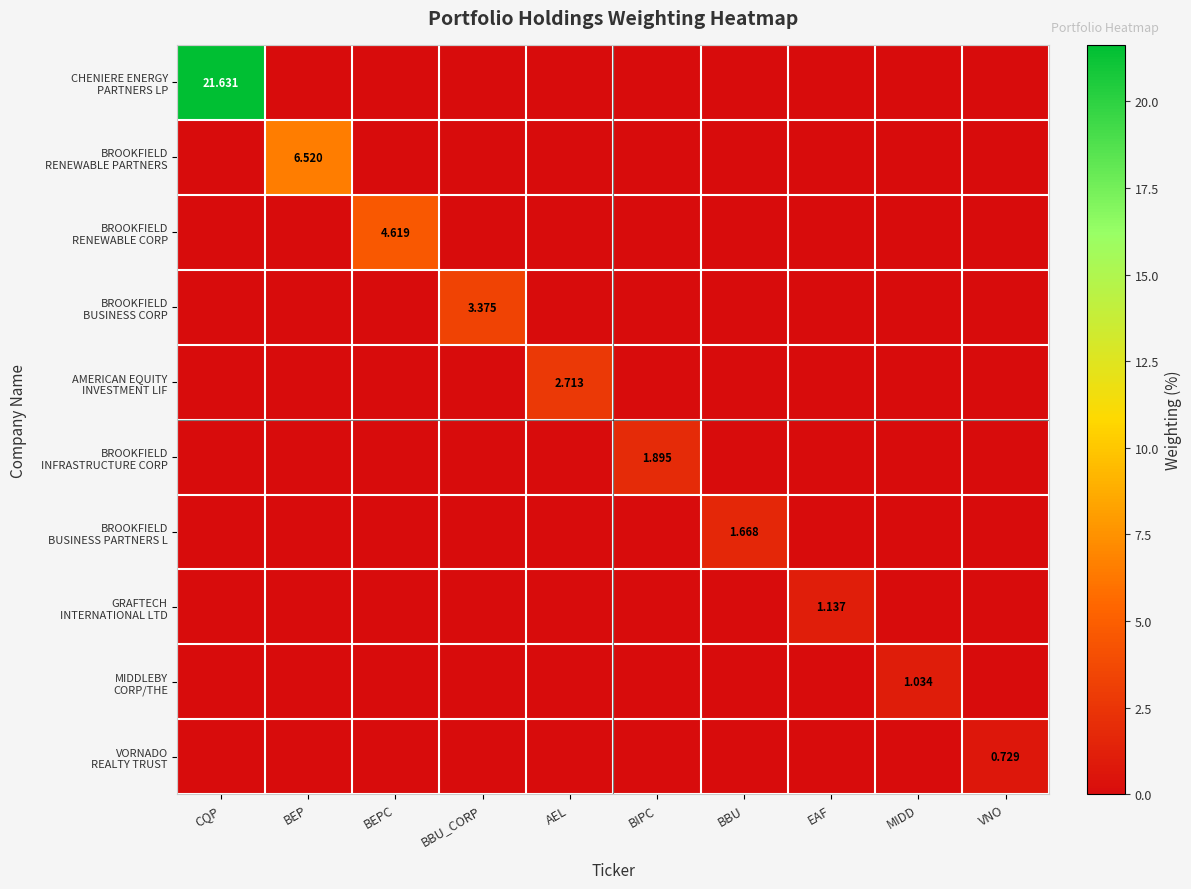

Which label corresponds to the largest value in the chart?

CQP